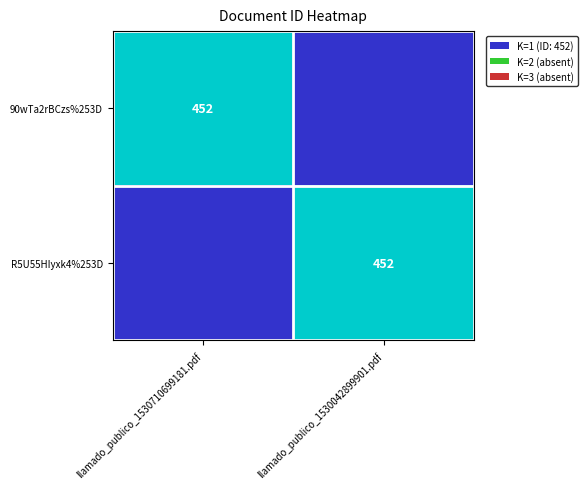

Is it true that R5U55HIyxk4%253D equals 1.5 at llamado_publico_1530042899901.pdf?

False